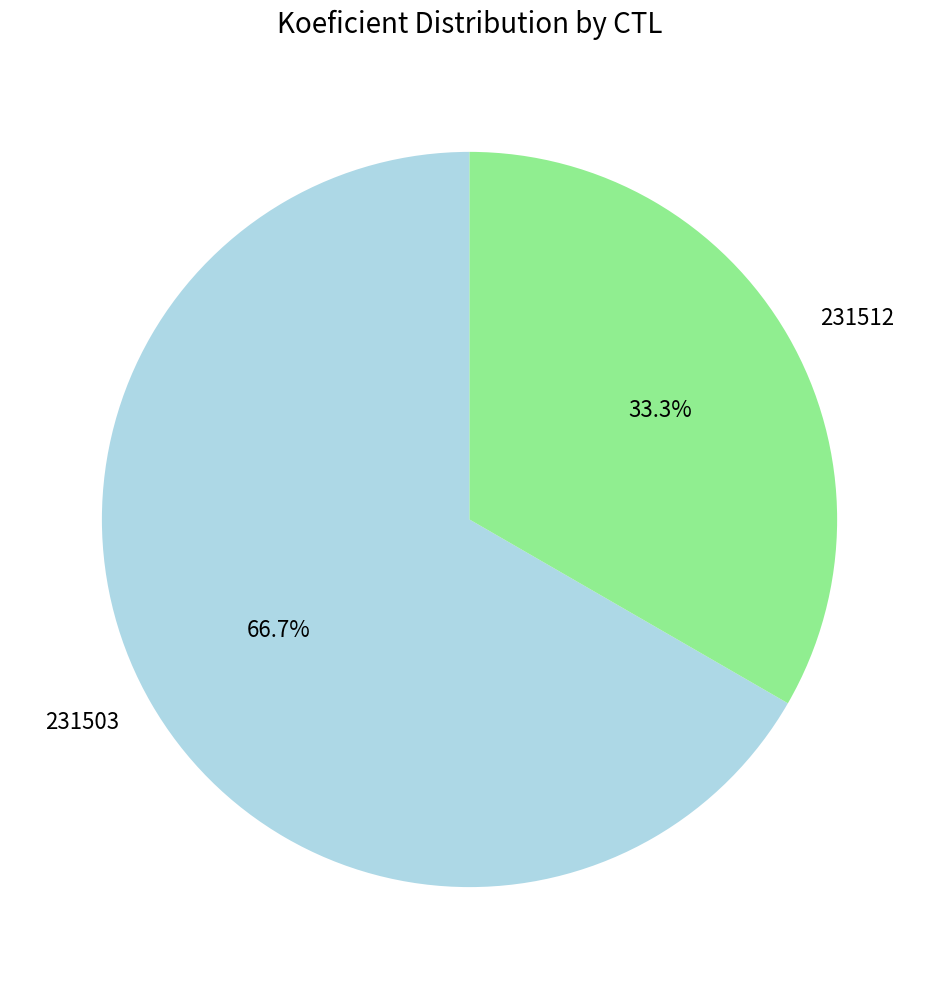

Between 231512 and 231503, which is larger?

231503